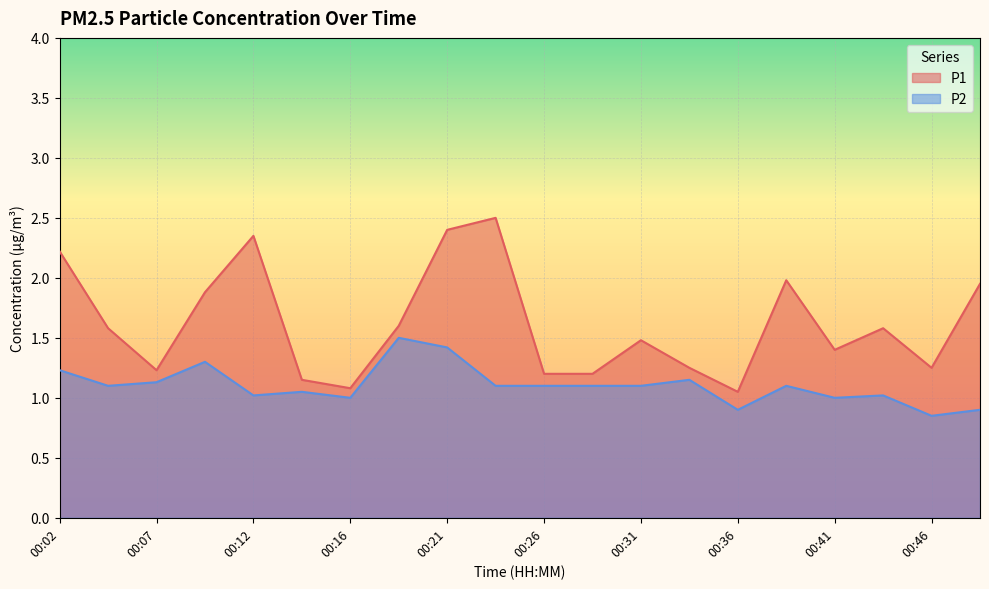

List the series in order of their overall mean, lowest first.

P2, P1